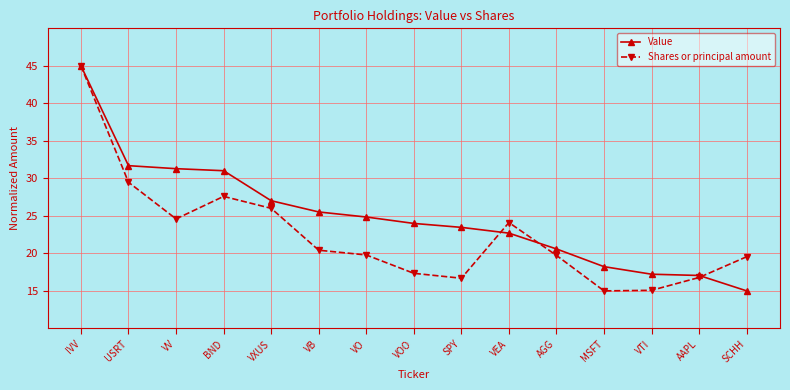

True or false: Shares or principal amount has more than 0 points higher than both neighbors.

True